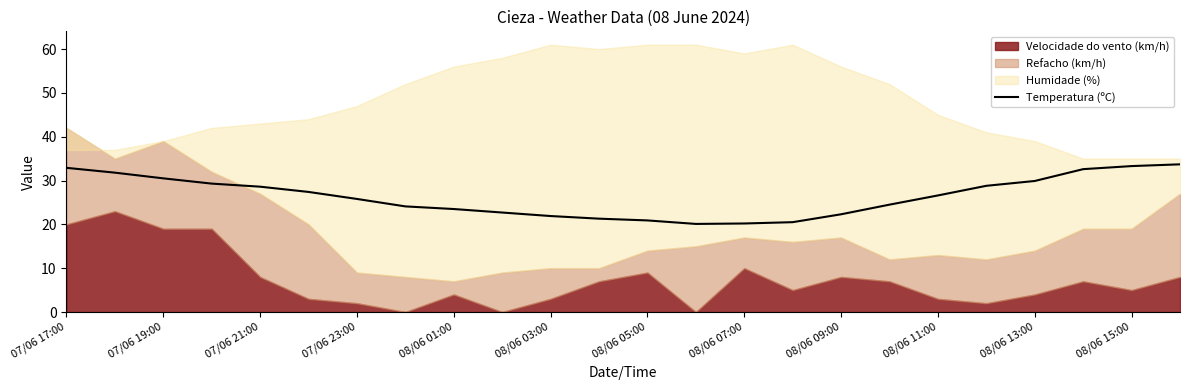

What is the maximum value for Temperatura (ºC)?

33.7